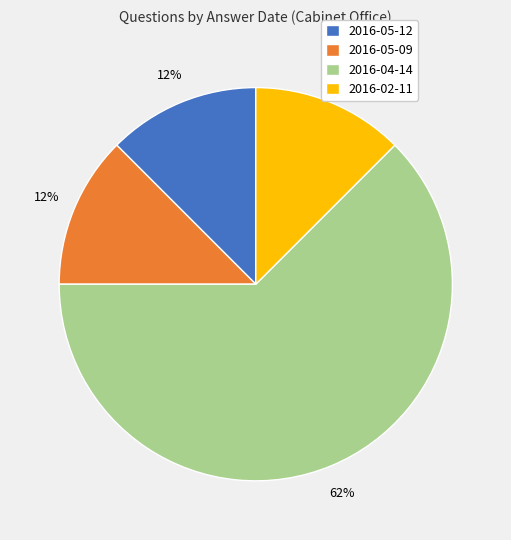

Does any single category account for the majority?

Yes